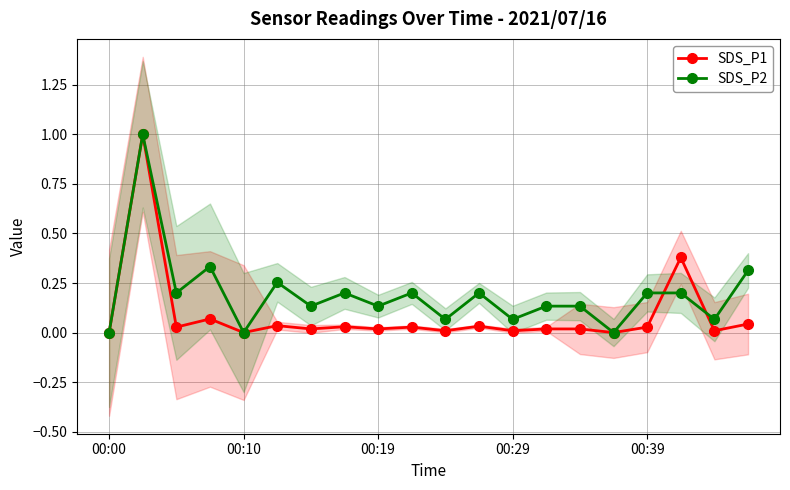

What is the difference between the maximum and minimum values in the SDS_P1 series?

1.0